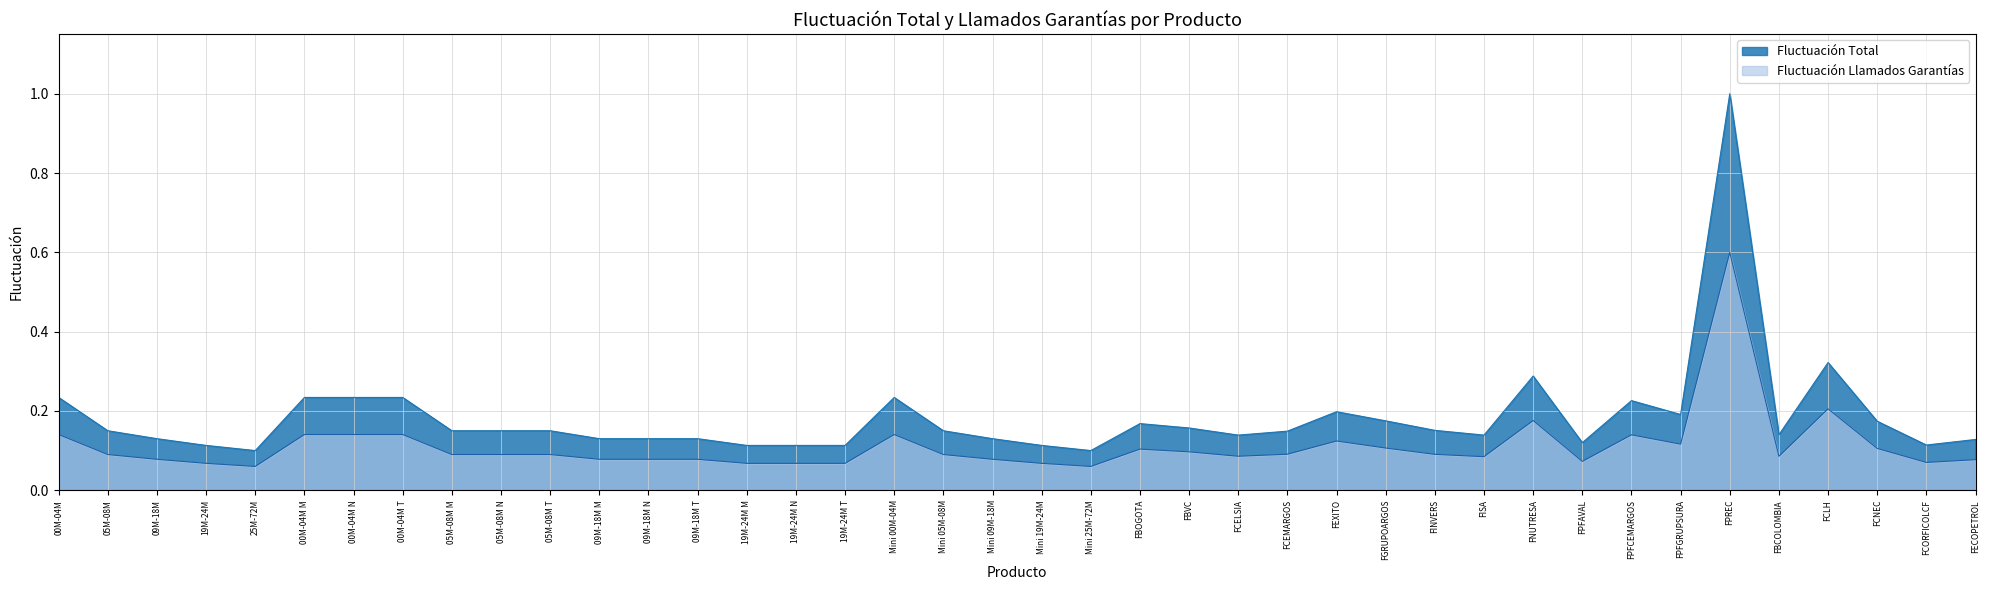

How many Fluctuación Llamados Garantías values are between 0 and 1?

40